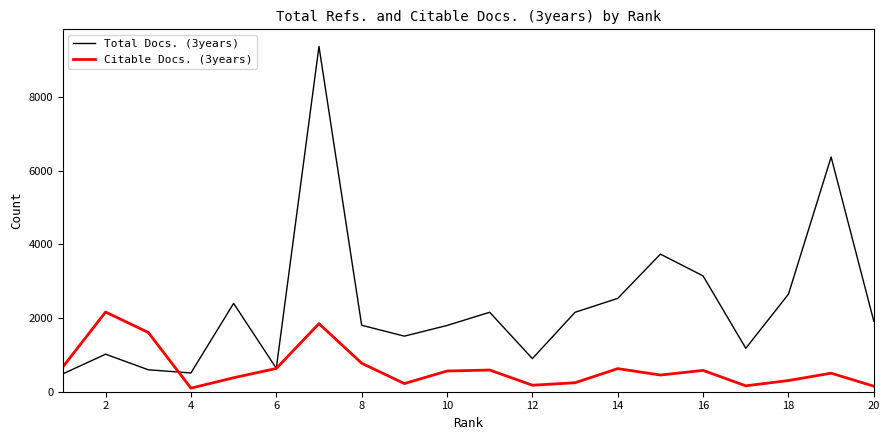

Rank the series by their average value, from lowest to highest.

Citable Docs. (3years), Total Docs. (3years)